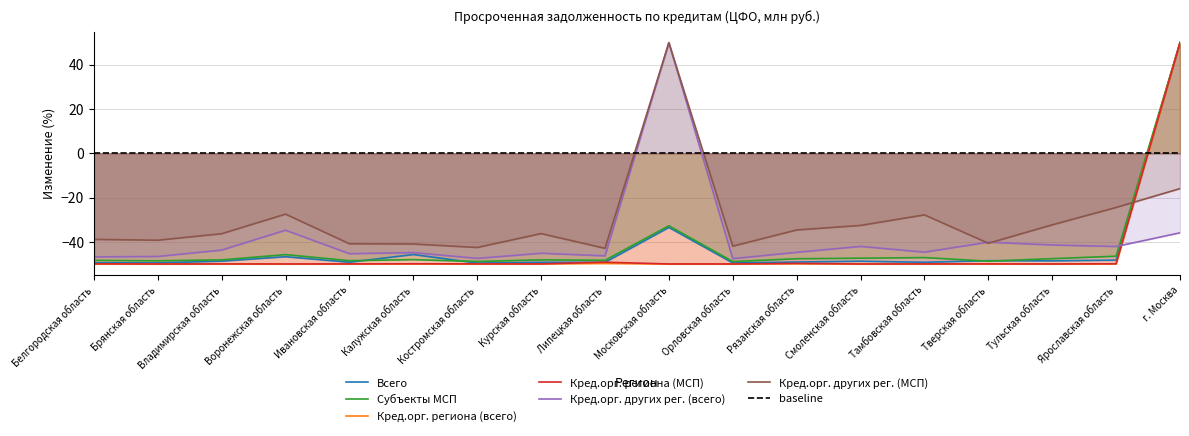

True or false: Всего and Кред.орг. региона (всего) intersect in this chart.

False